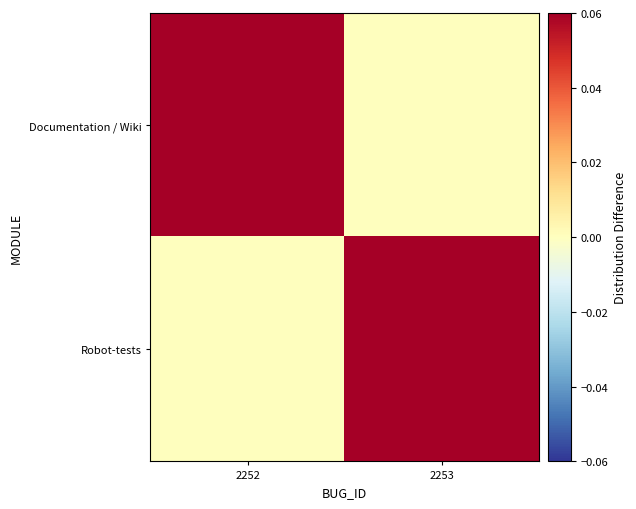

Reading left to right, list all the values displayed in this chart.

Documentation / Wiki: 2252=0.1	2253=0.0
Robot-tests: 2252=0.0	2253=0.1